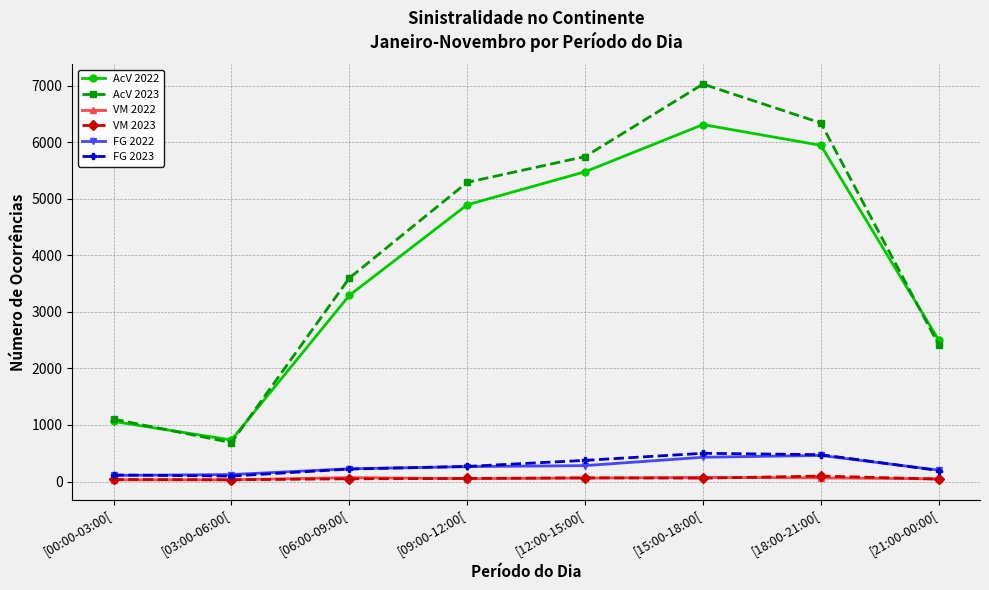

What are all the series names shown in the legend?

AcV 2022, AcV 2023, VM 2022, VM 2023, FG 2022, FG 2023